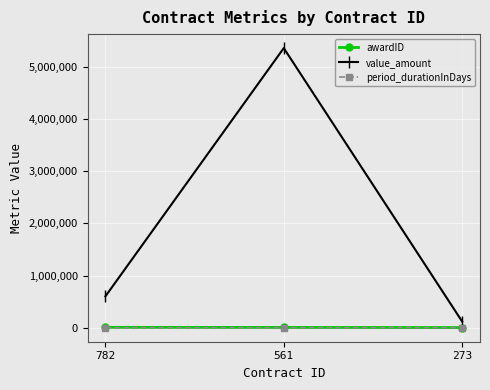

The awardID series shows 6280 at 561. True or false?

True